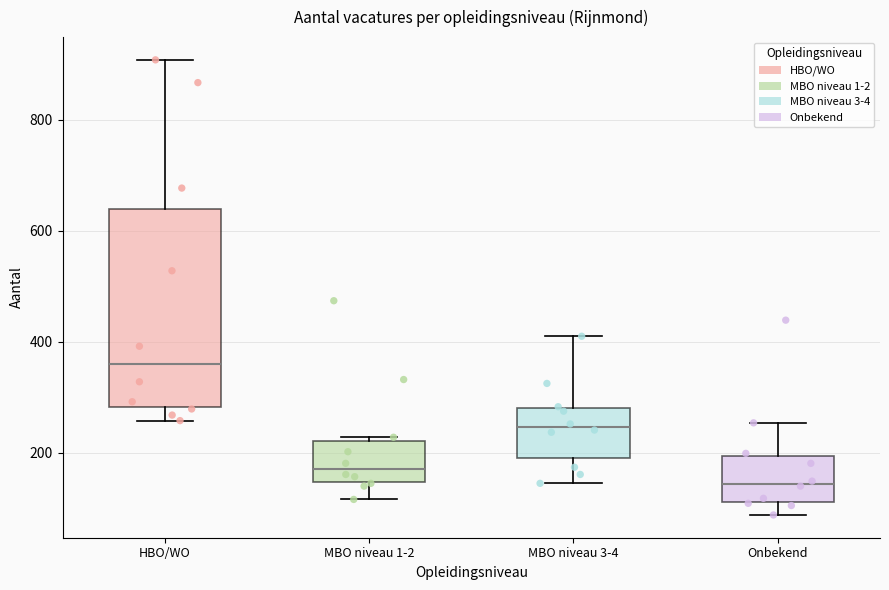

Where does the median line of the box for HBO/WO sit on the y-axis? The values are not printed on the chart, so give them approximately, as read against the axis.

360